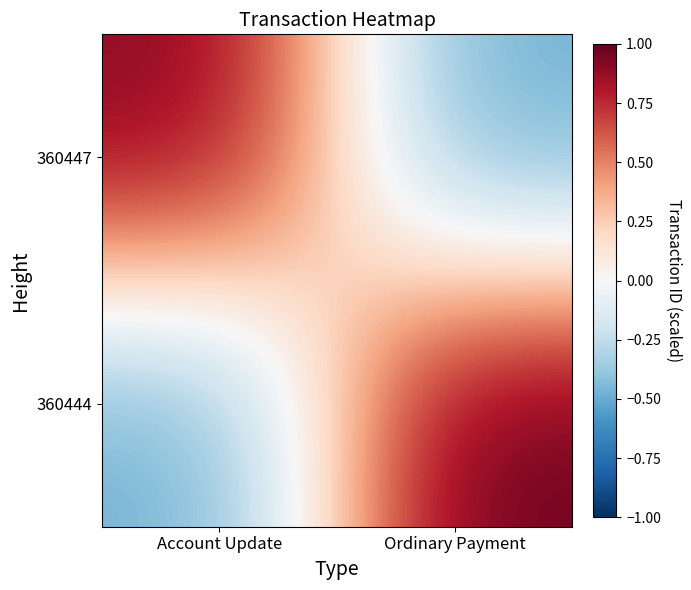

What is the difference between the highest and lowest values at Ordinary Payment?

1.5